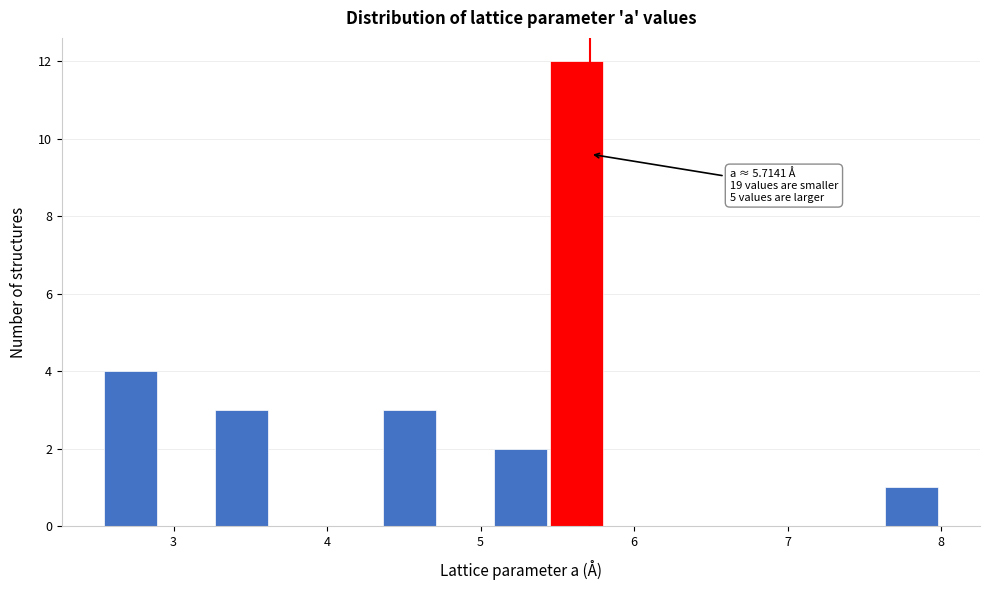

Read against the x-axis, roughly where is the centre of the tallest bar?

5.6